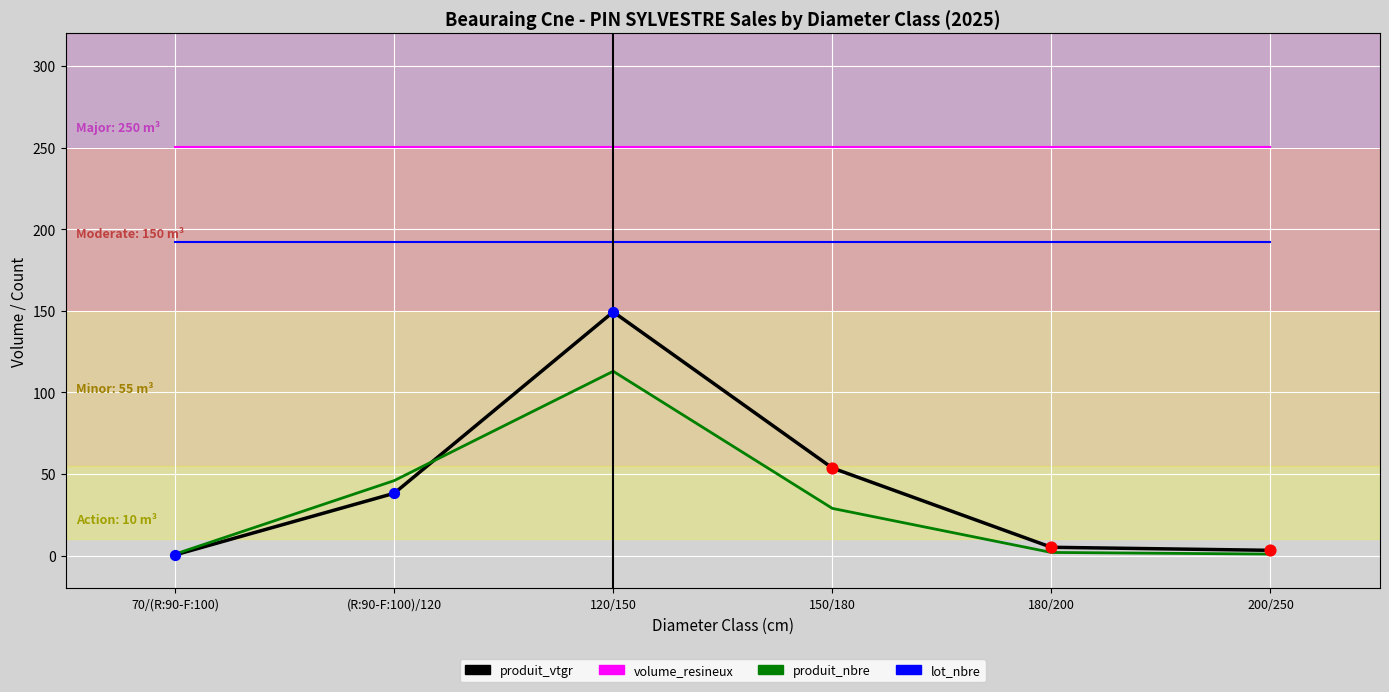

Which series has the largest total across all categories?

volume_resineux